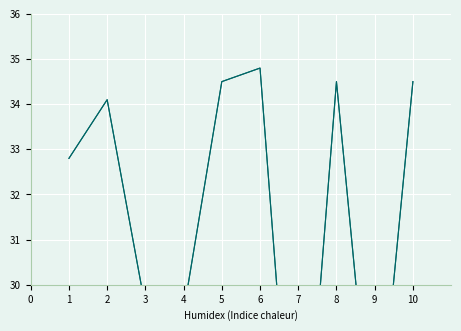

How many data points in we (scaled) are less than 105?

3